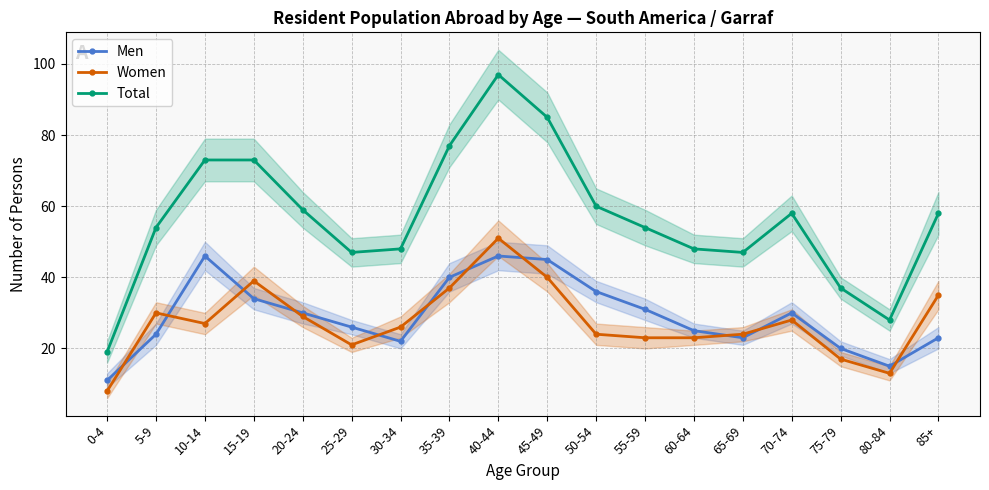

At how many categories does at least one series exceed 87?

1